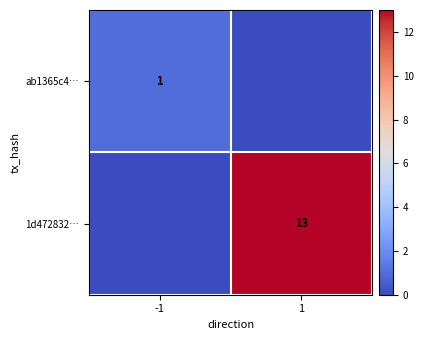

The 1d472832… series shows 7 at 1. True or false?

False